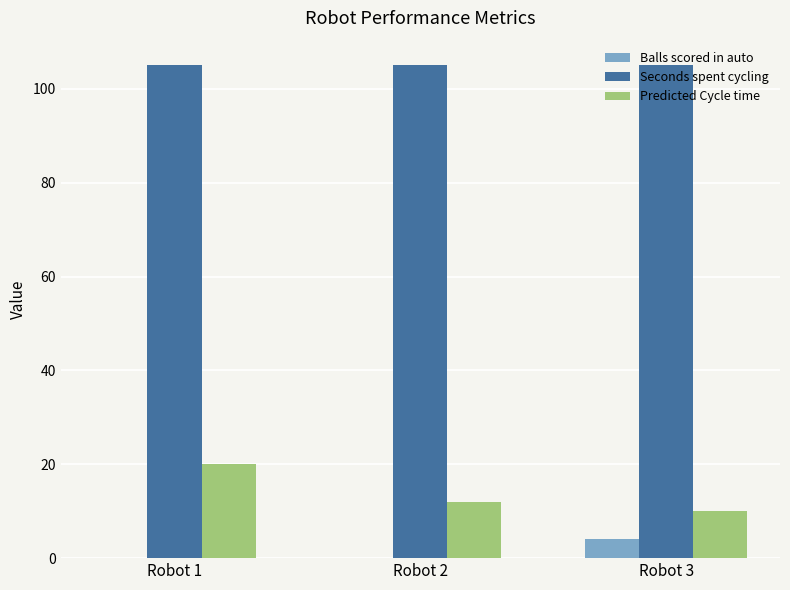

Reading left to right, what are all the values shown in this chart?

Balls scored in auto: Robot 1=0	Robot 2=0	Robot 3=4
Seconds spent cycling: Robot 1=105	Robot 2=105	Robot 3=105
Predicted Cycle time: Robot 1=20	Robot 2=12	Robot 3=10